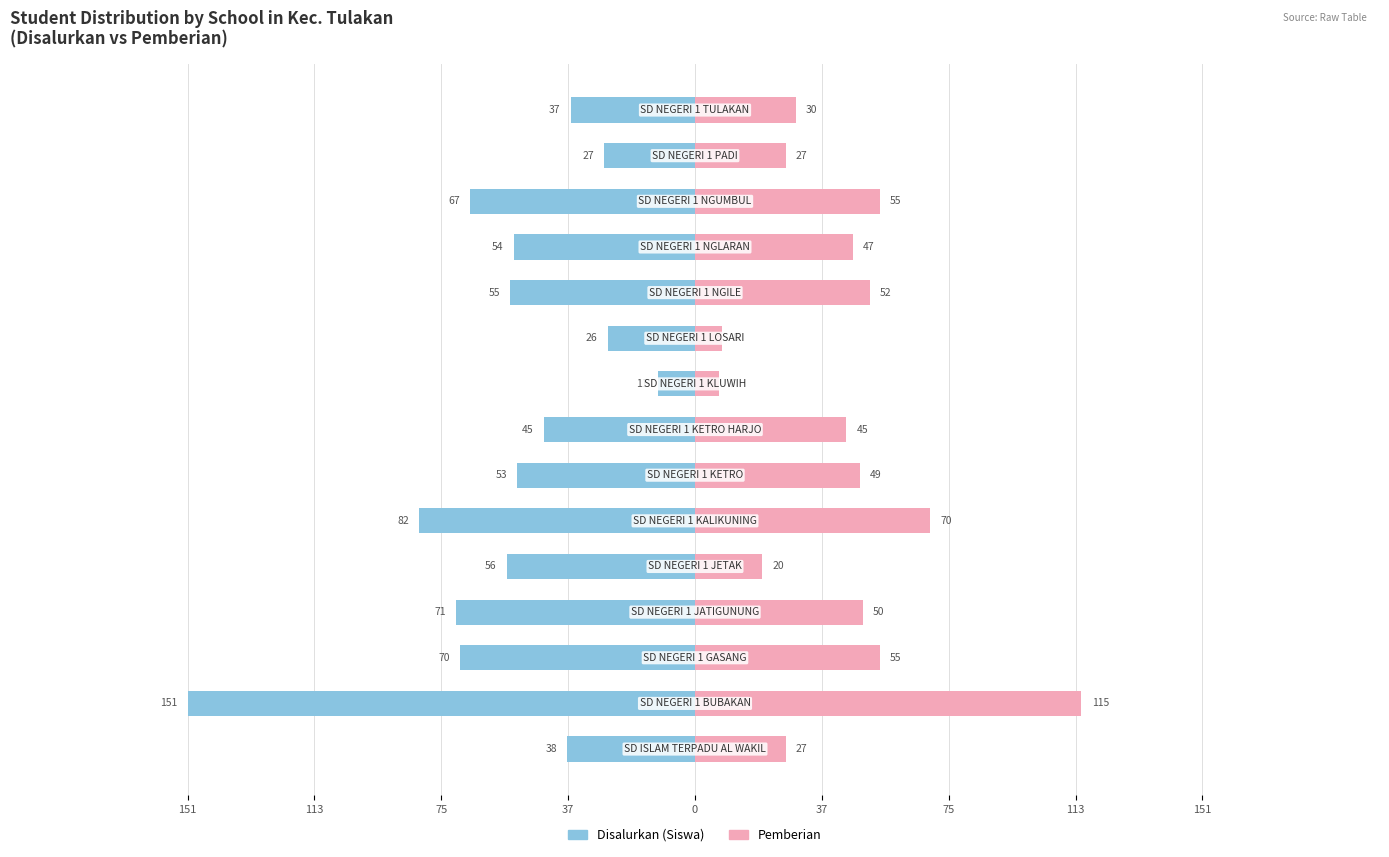

What is the average value of the Pemberian series?

44